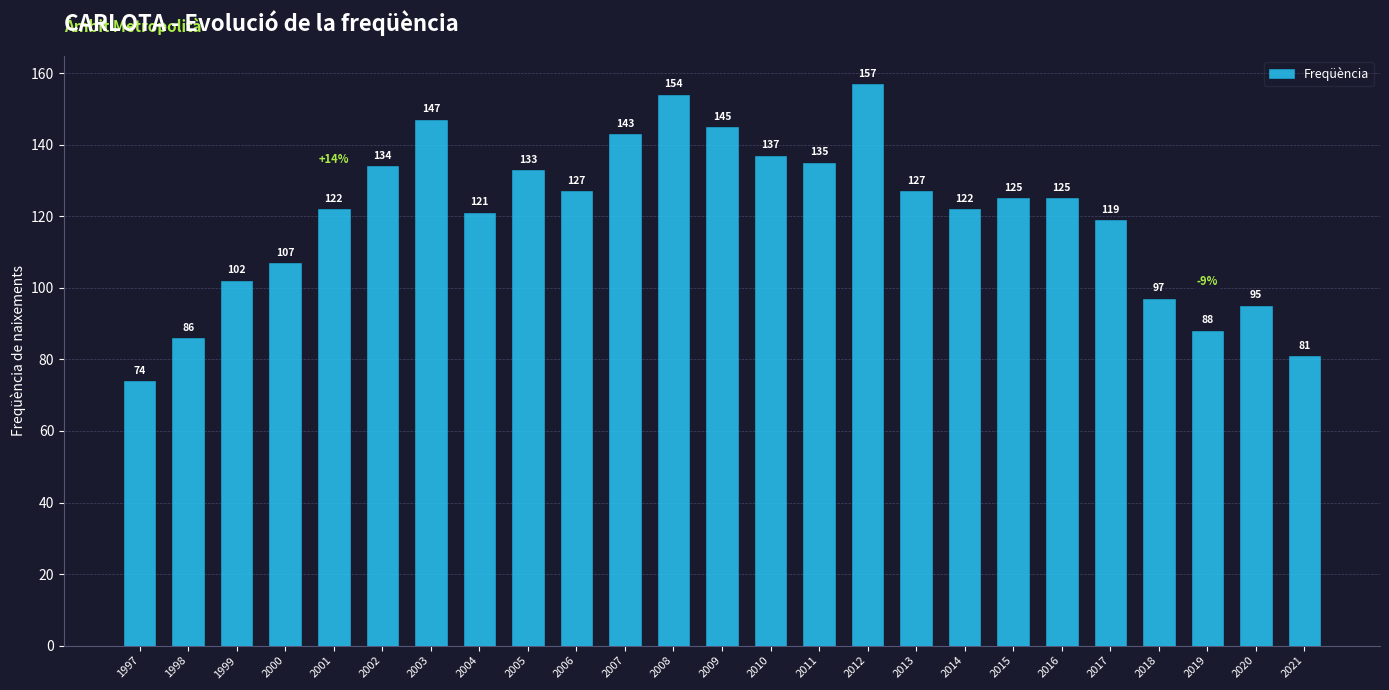

Does the chart contain any negative values?

No